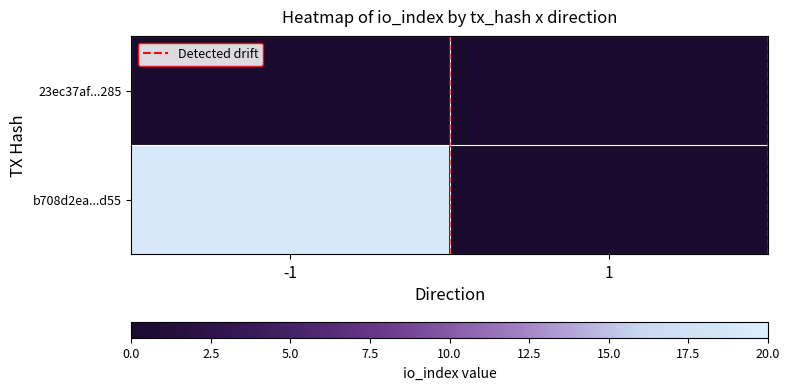

Count the number of data series in this chart.

2